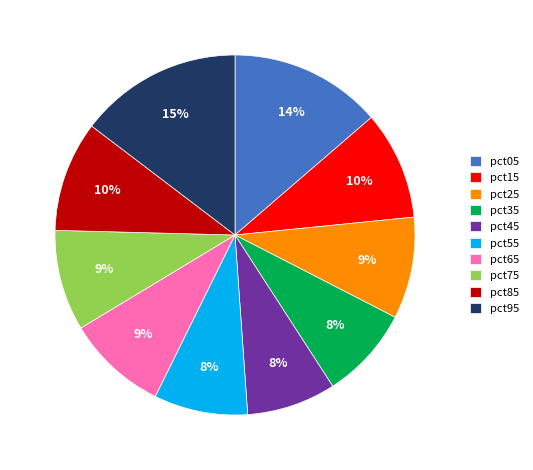

To the nearest percent, what percentage of the pie is pct75?

9%